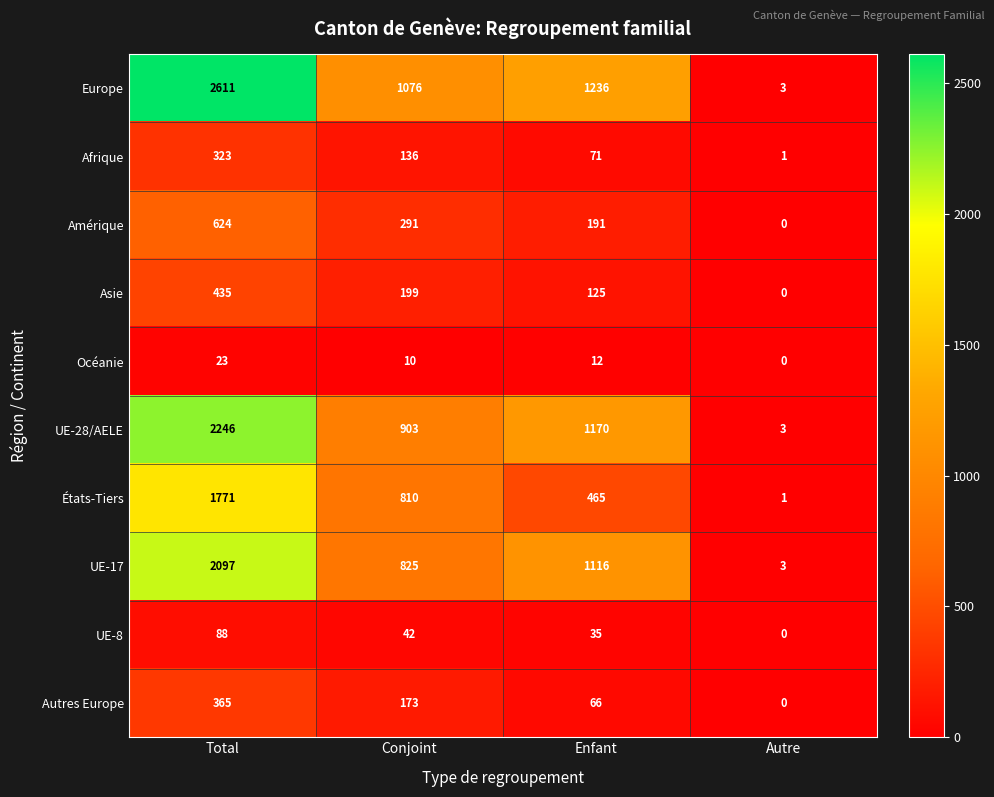

What is the average value of the UE-8 series?

41